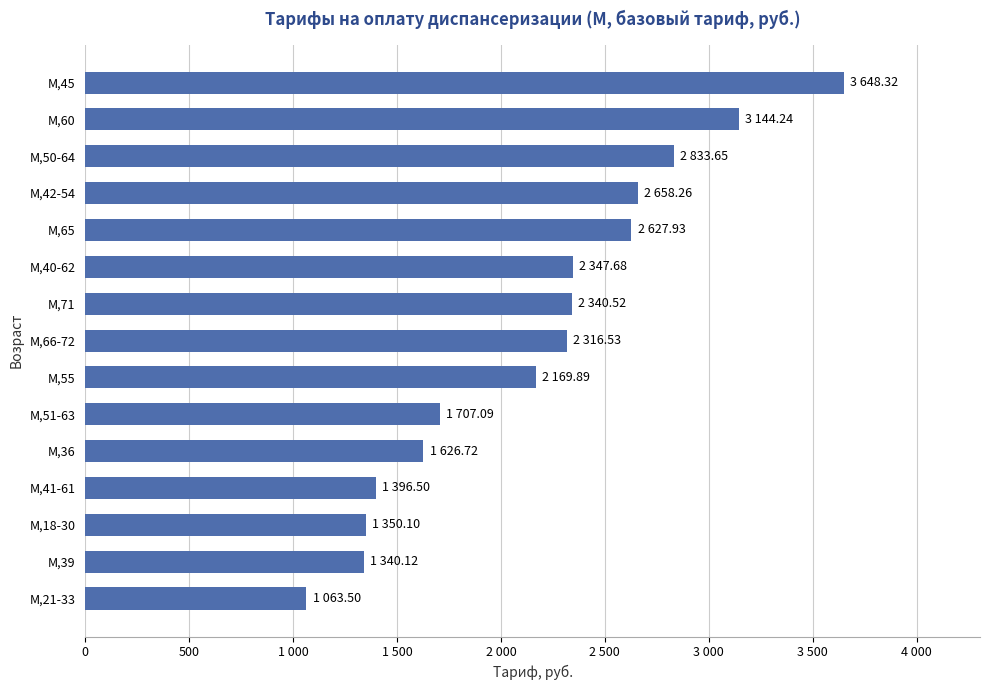

Are the bars horizontal?

Yes